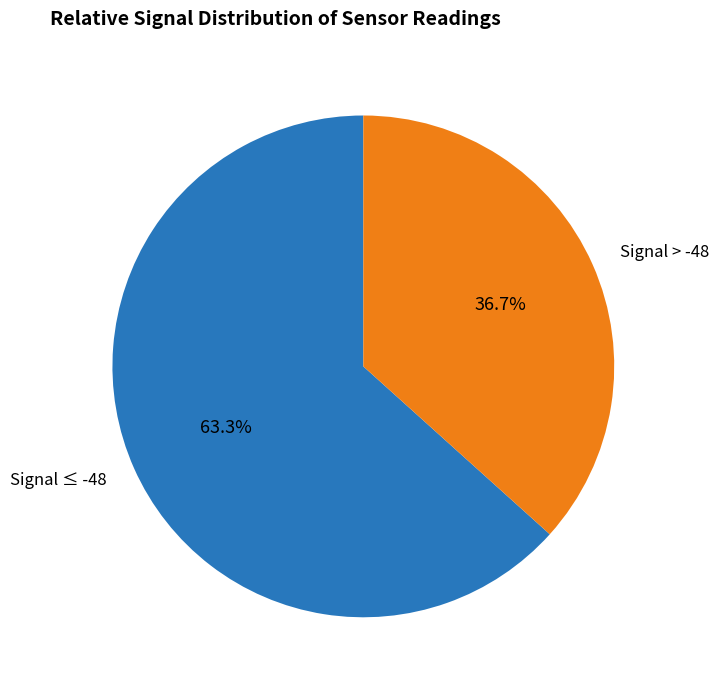

What is the ratio of the value at Signal ≤ -48 to the value at Signal > -48?

1.7